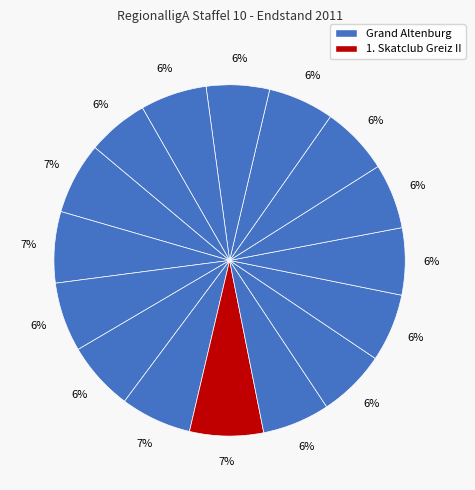

How many segments does this pie chart have?

16